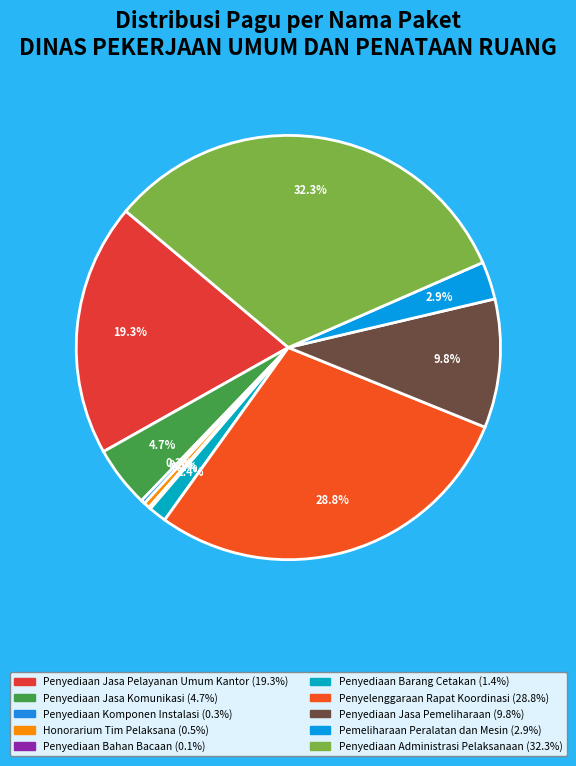

What is the largest slice in the pie chart?

Penyediaan Administrasi Pelaksanaan